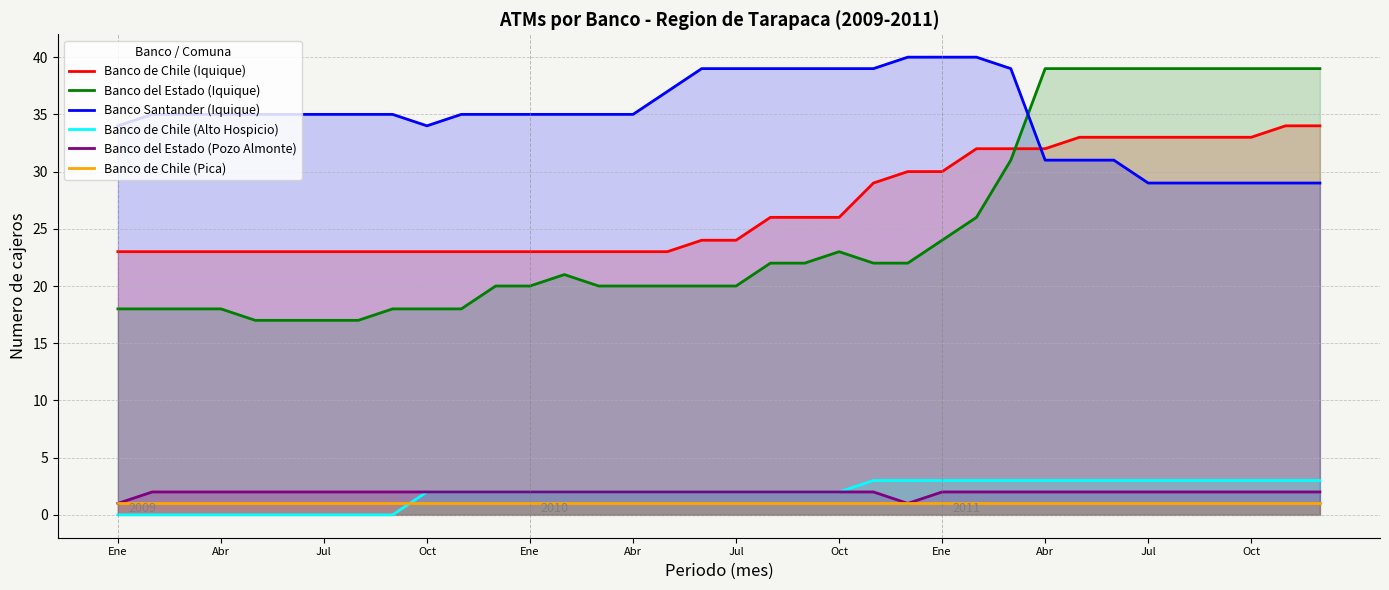

What are all the series names shown in the legend?

Banco de Chile (Iquique), Banco del Estado (Iquique), Banco Santander (Iquique), Banco de Chile (Alto Hospicio), Banco del Estado (Pozo Almonte), Banco de Chile (Pica)